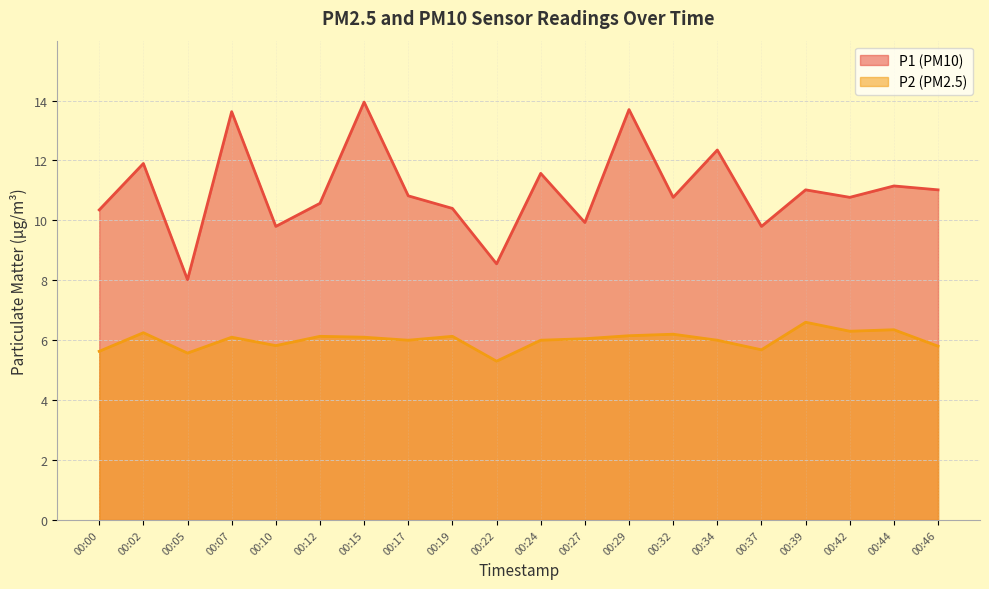

What is the value of the P2 point at the 6th from the left?

6.1